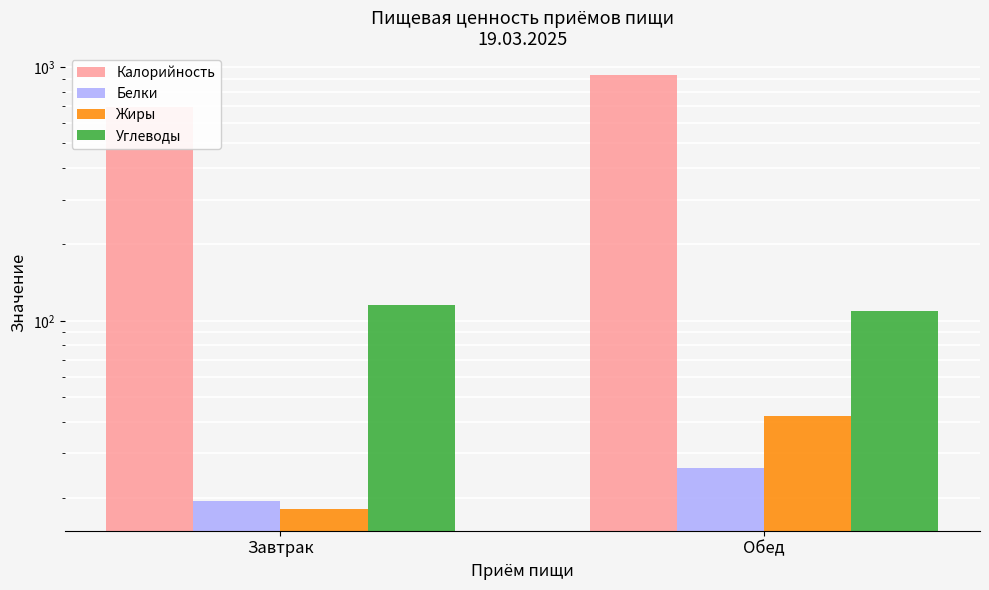

Reading left to right, list all the values displayed in this chart.

Калорийность: 698.1	931.5
Белки: 19.4	26.3
Жиры: 18.1	42.0
Углеводы: 115.0	109.6